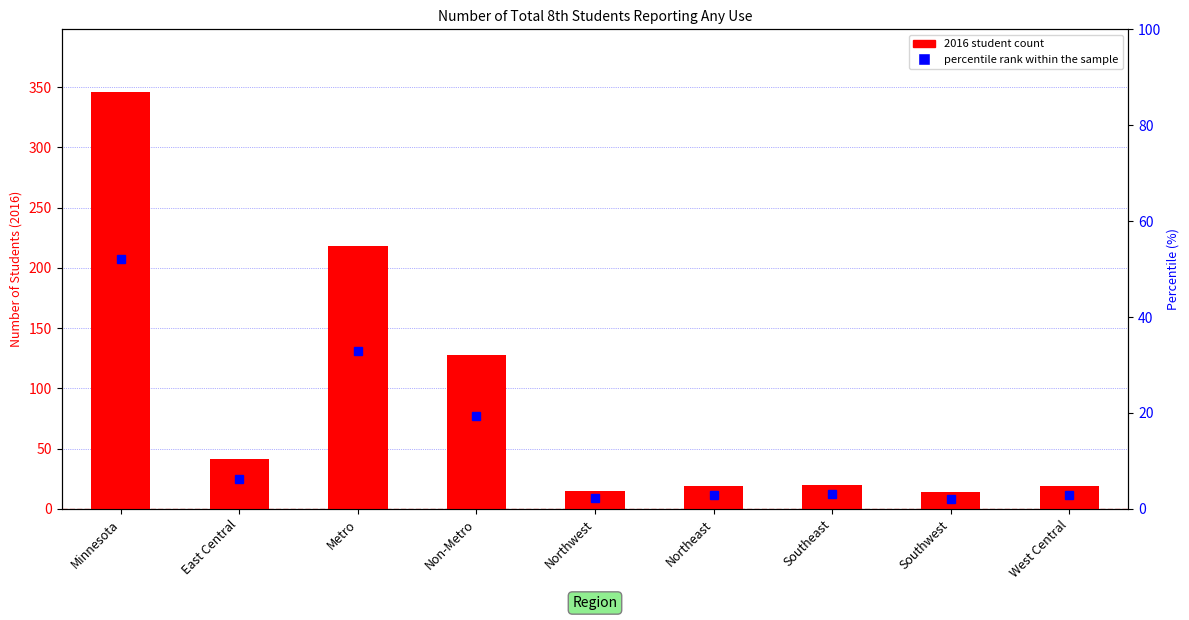

Between West Central and Minnesota, which is larger?

Minnesota